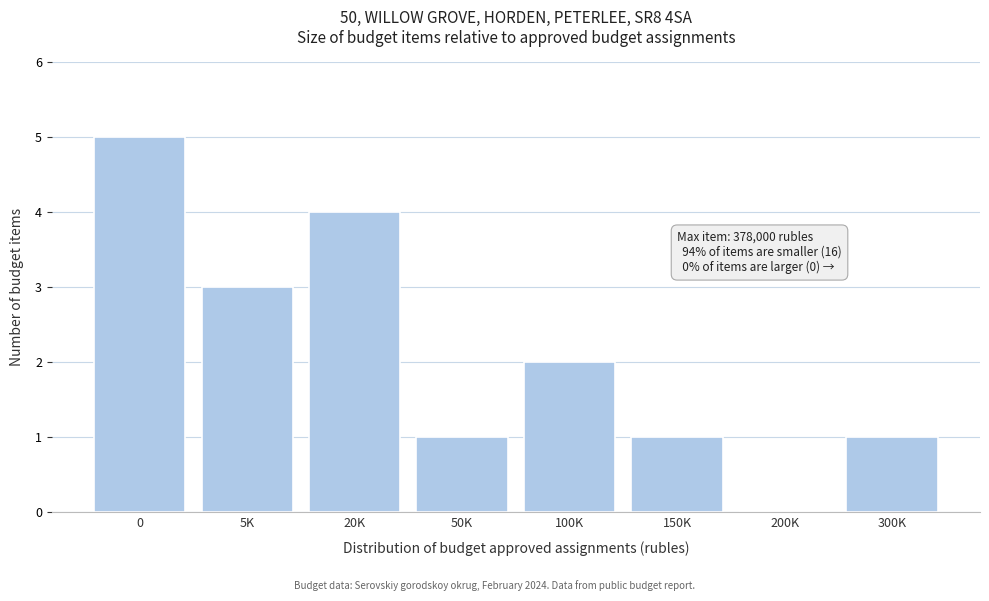

Reading right to left, extract all data points from this chart.

300K=1	200K=0	150K=1	100K=2	50K=1	20K=4	5K=3	0=5